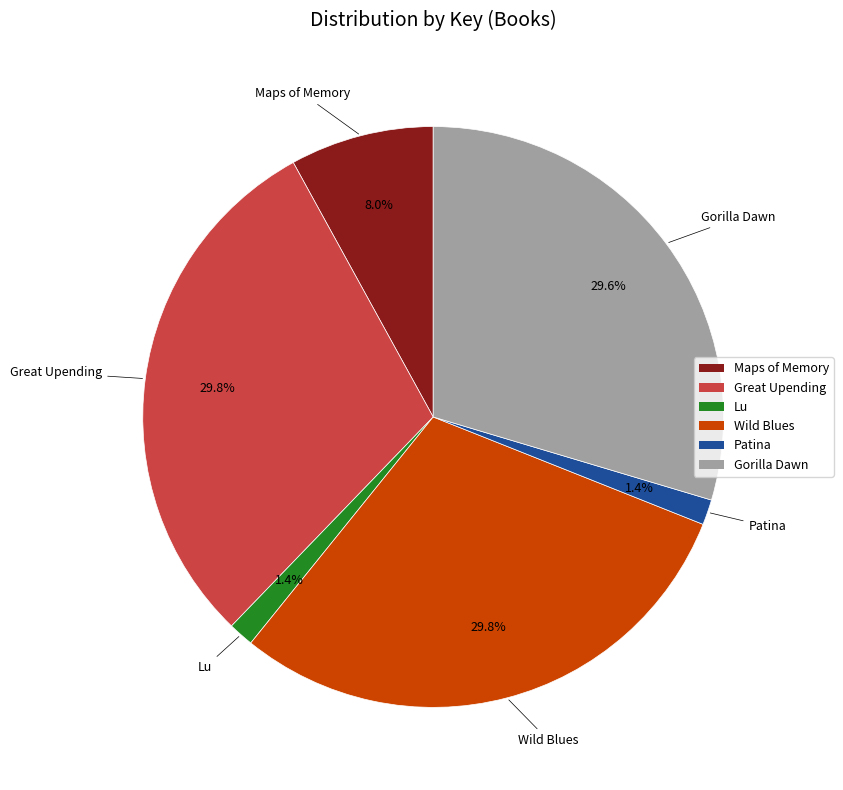

What portion of the pie excludes Lu?

98.6%